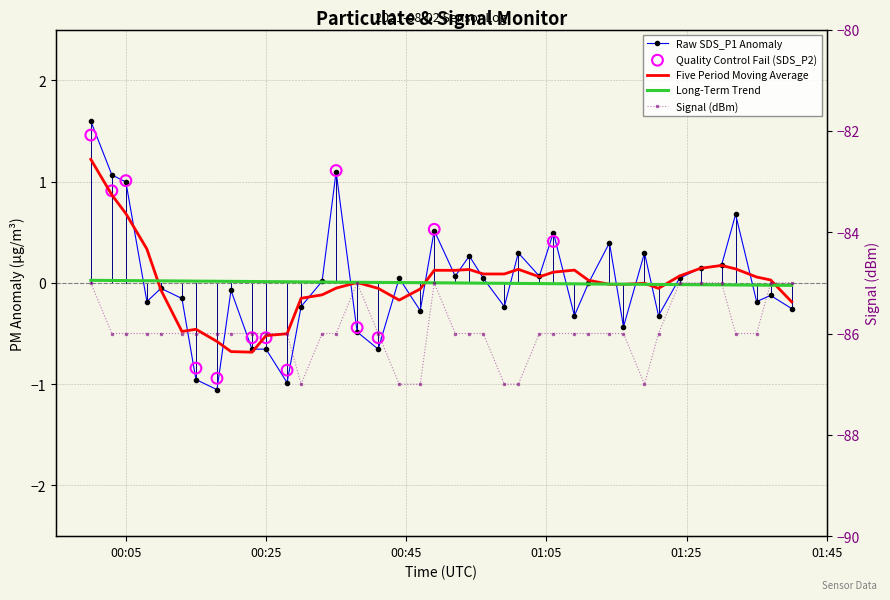

At which category is the sum across all series the highest?

2021/08/02 00:00